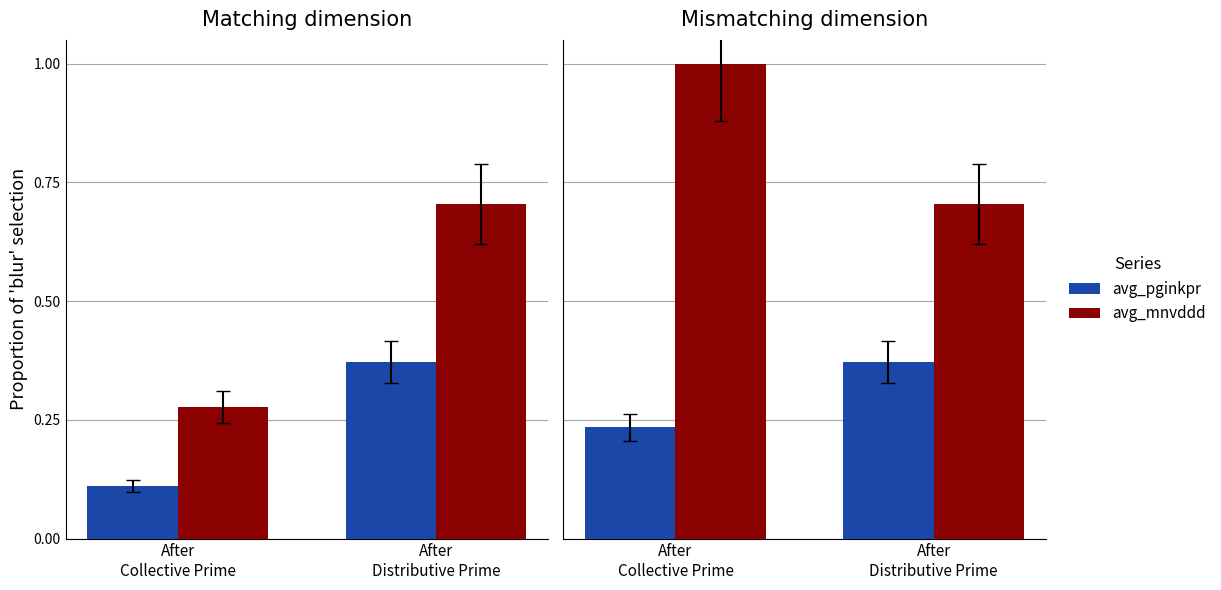

Which category has the highest value across all series?

After
Collective Prime